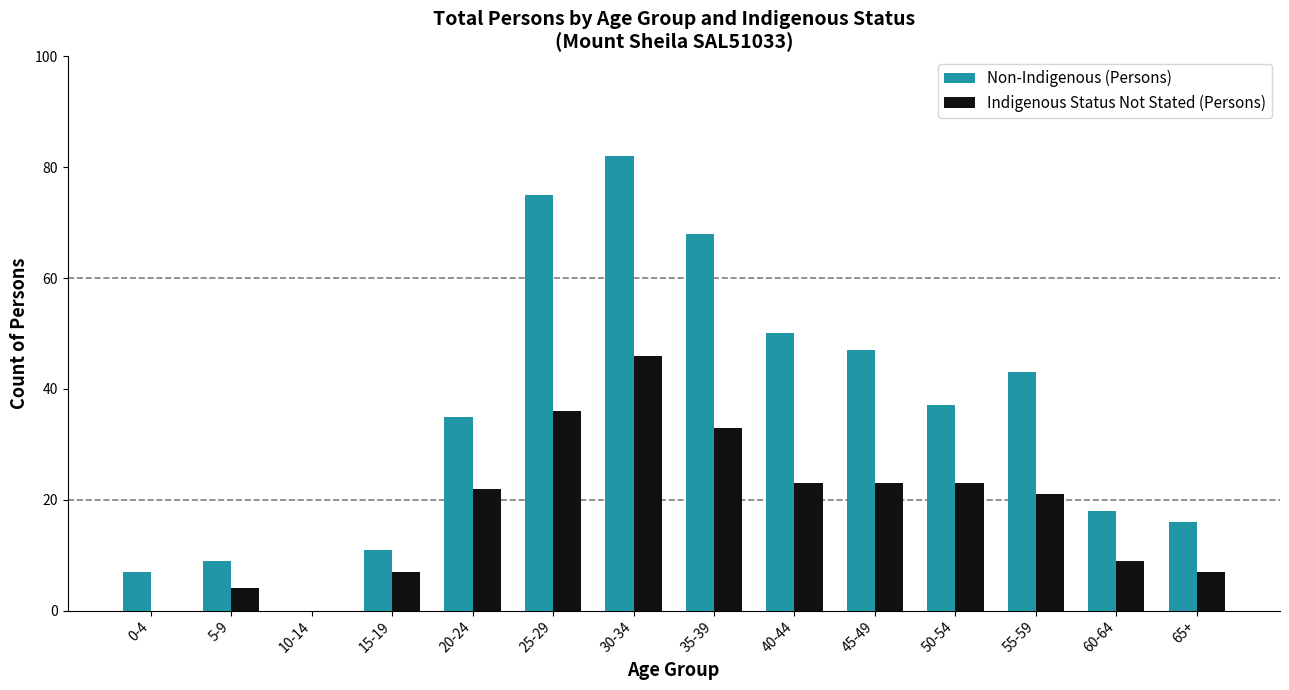

Where is Non-Indigenous (Persons) nearest to the value 41?

55-59